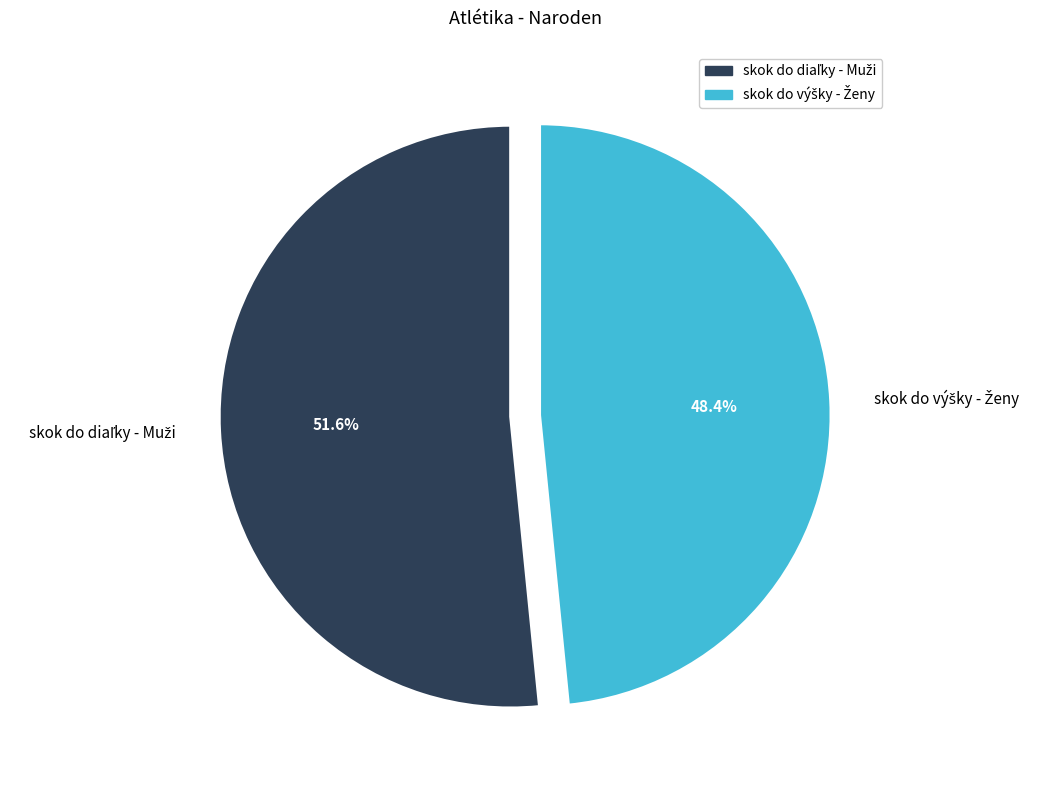

Is there any slice that represents more than half of the pie?

Yes